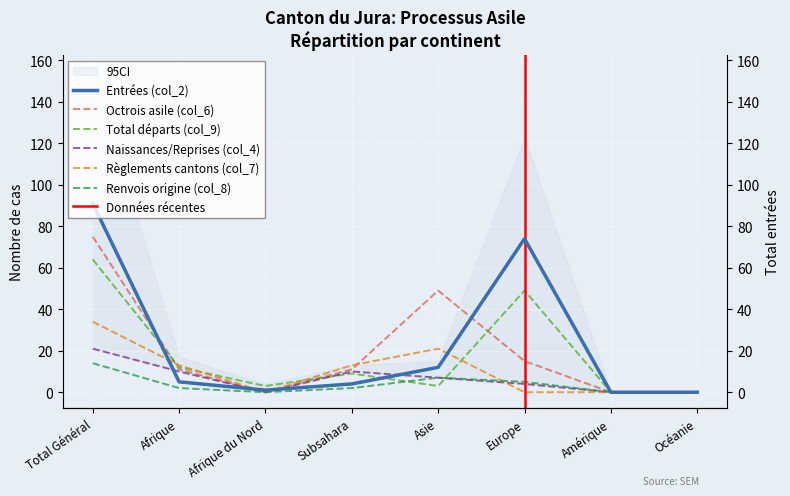

True or false: Entrées (col_2) and Renvois origine (col_8) intersect in this chart.

False